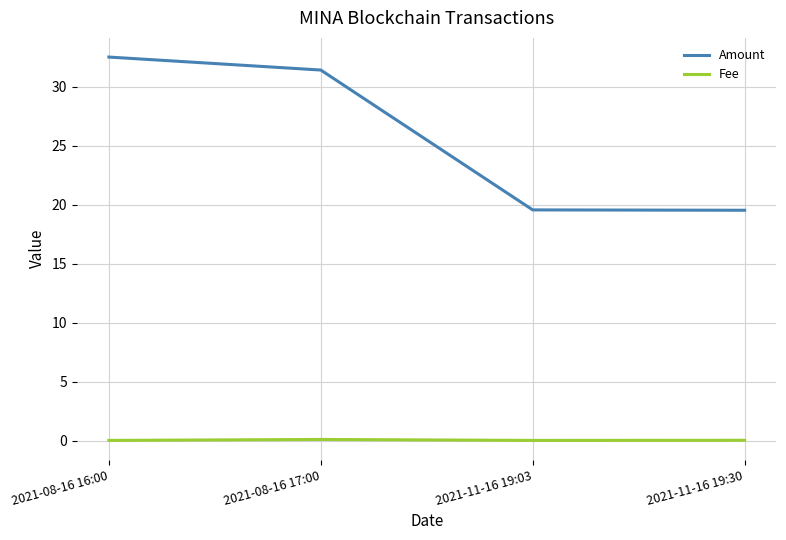

What is the greatest value displayed?

32.5